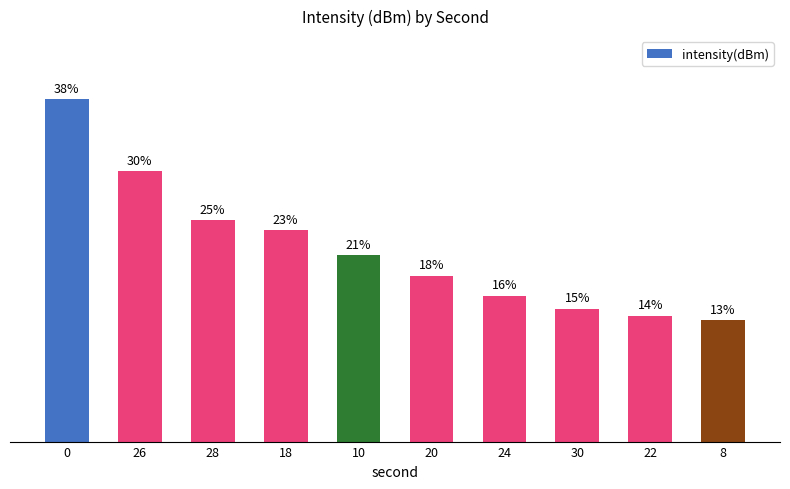

What is the sum of the values at 28 and 20?

43.0